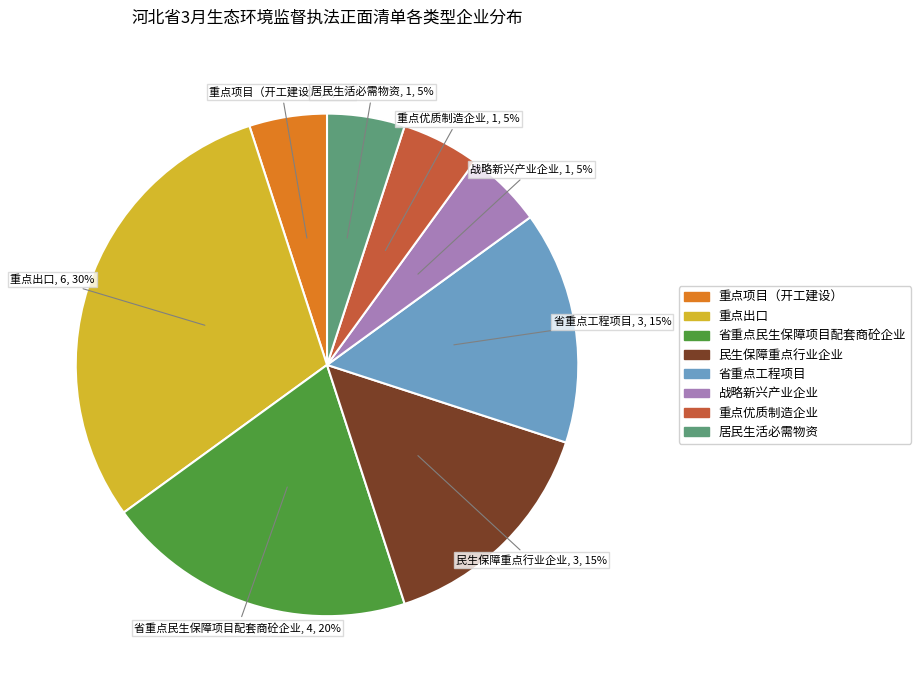

To the nearest percent, what percentage of the pie is 省重点民生保障项目配套商砼企业?

20%